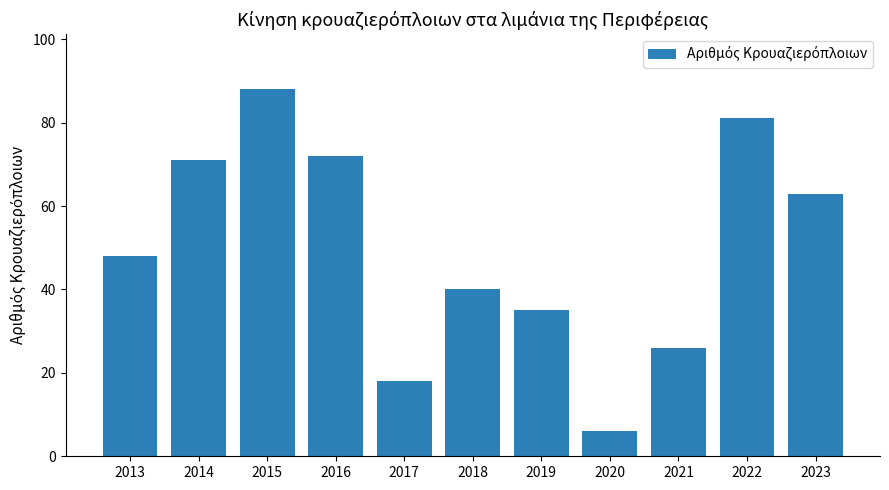

Which category has the highest value across all series?

2015